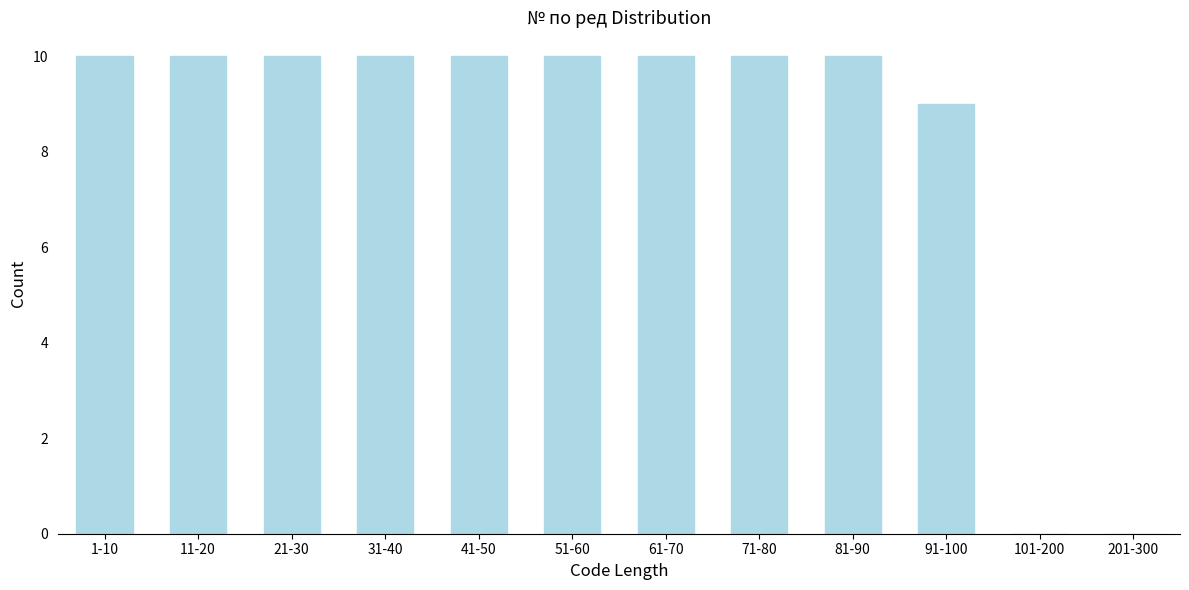

Reading left to right, transcribe all the data shown in this chart.

1-10=10	11-20=10	21-30=10	31-40=10	41-50=10	51-60=10	61-70=10	71-80=10	81-90=10	91-100=9	101-200=0	201-300=0